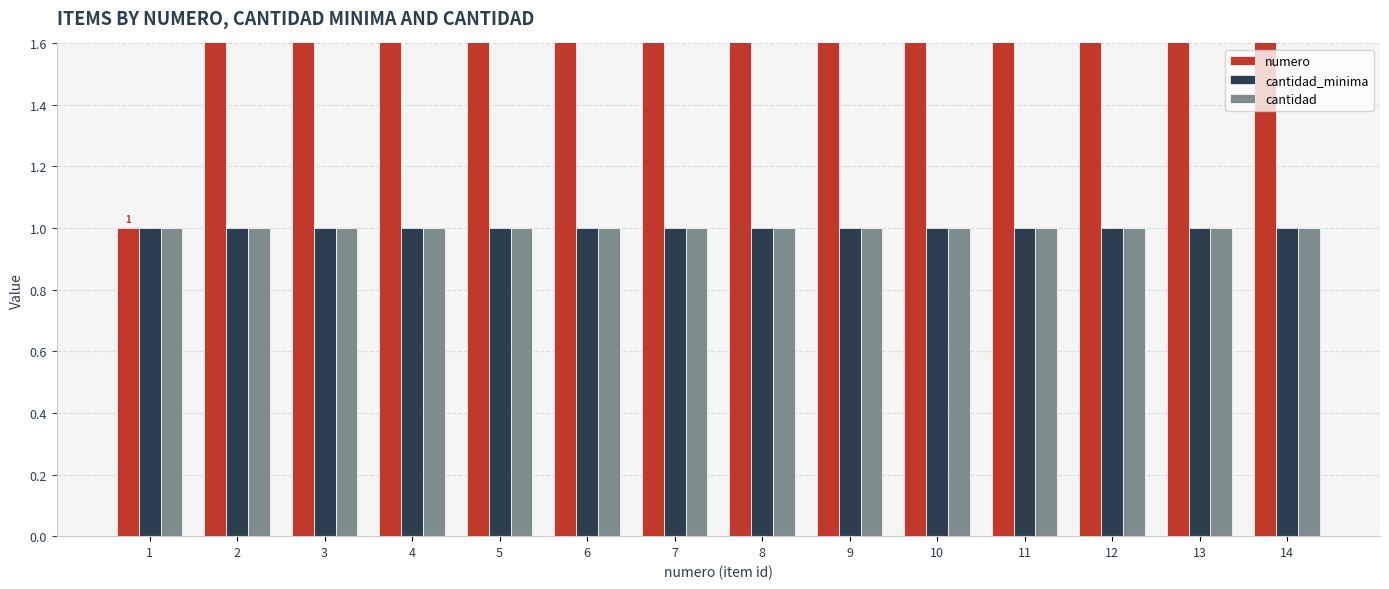

Between 12 and 1, which is larger?

12